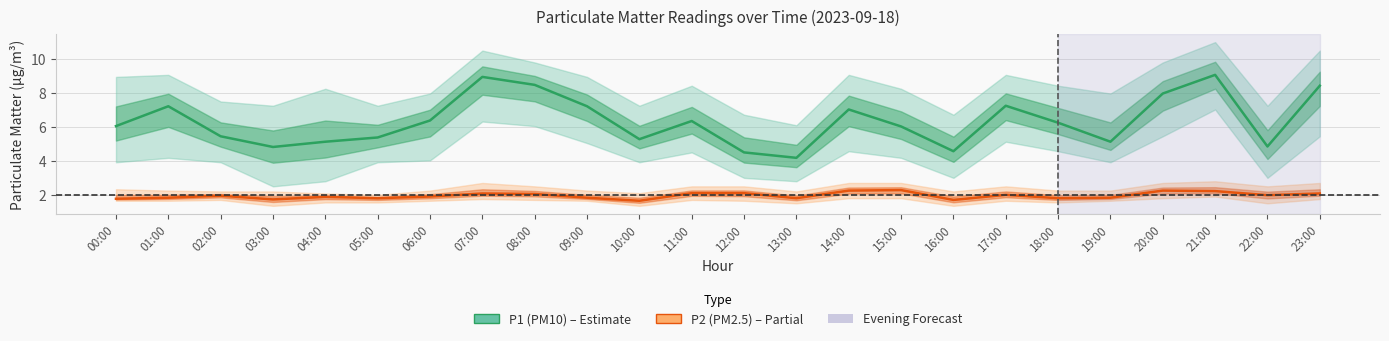

Rank the categories by P1 (PM10) value from lowest to highest.

13:00, 12:00, 16:00, 03:00, 22:00, 04:00, 19:00, 10:00, 05:00, 02:00, 15:00, 00:00, 18:00, 11:00, 06:00, 14:00, 01:00, 09:00, 17:00, 20:00, 23:00, 08:00, 07:00, 21:00